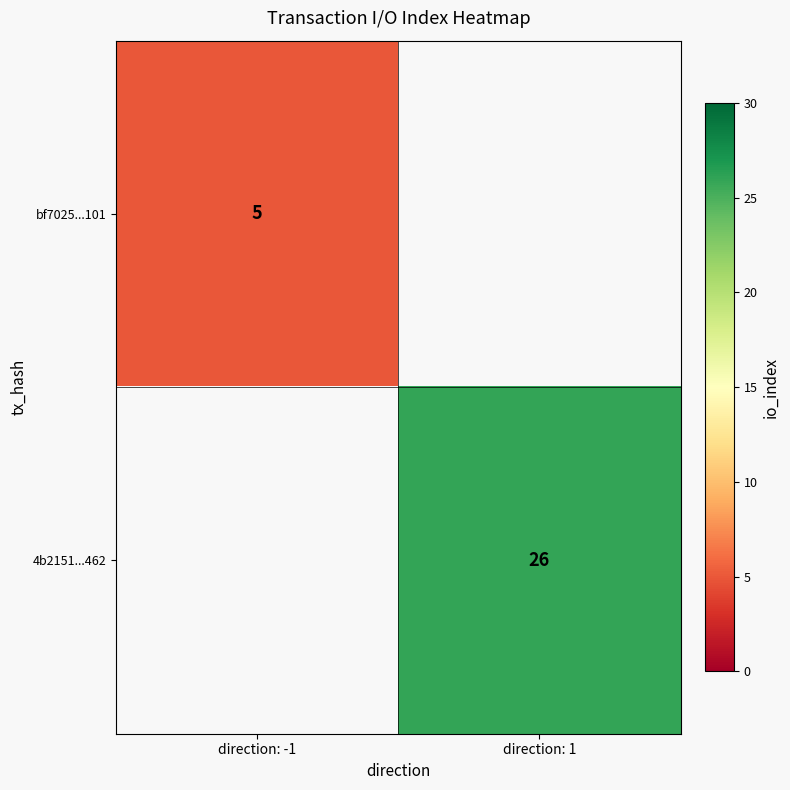

Is it true that 4b2151...462 equals 26 at direction: 1?

True